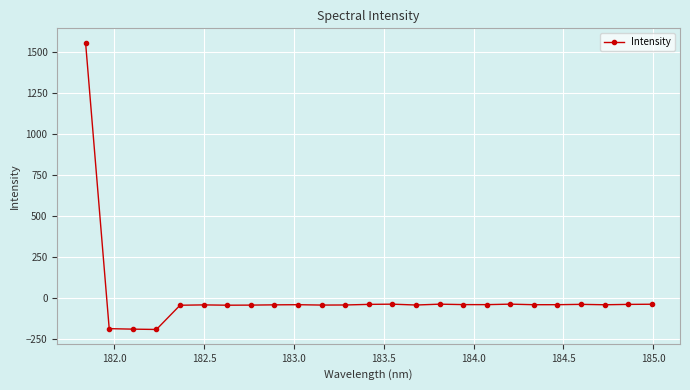

What is the smallest value displayed?

-189.6